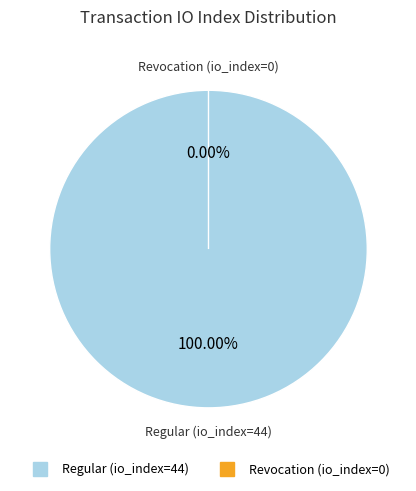

Which category accounts for the majority?

Regular (io_index=44)